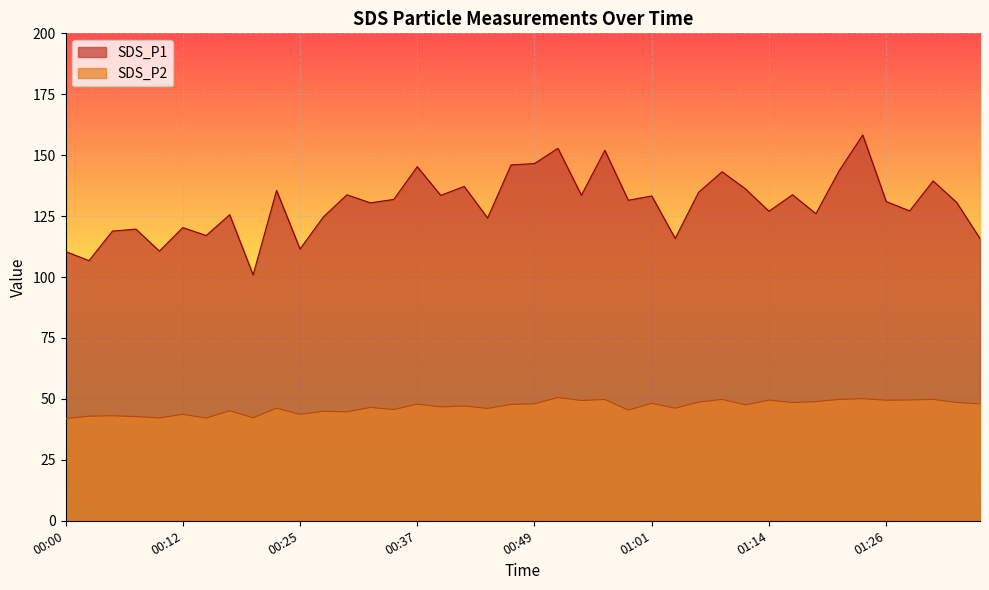

What position from the right is 00:12?

35